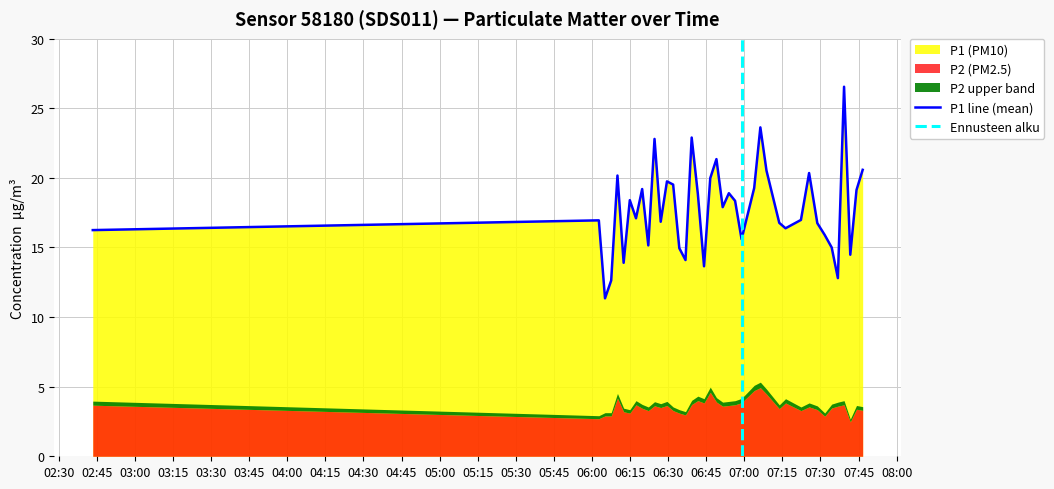

How many data points are less than 17?

19